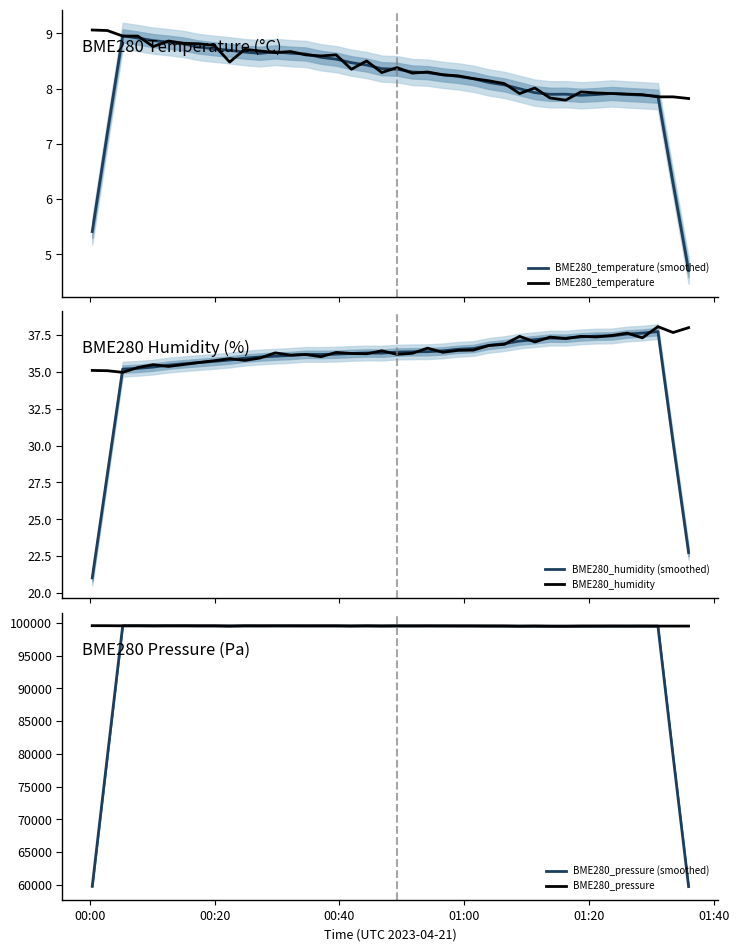

What is the value of the BME280_pressure point at the 22nd from the left?

99556.9